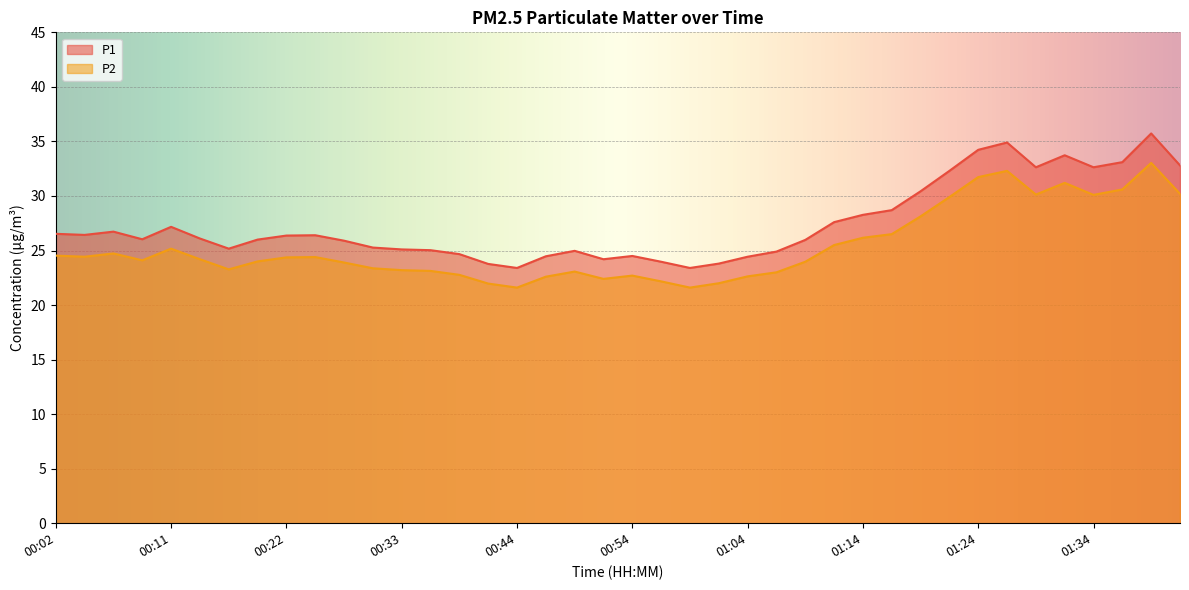

Is it true that P2 equals 22.0 at 01:01?

True